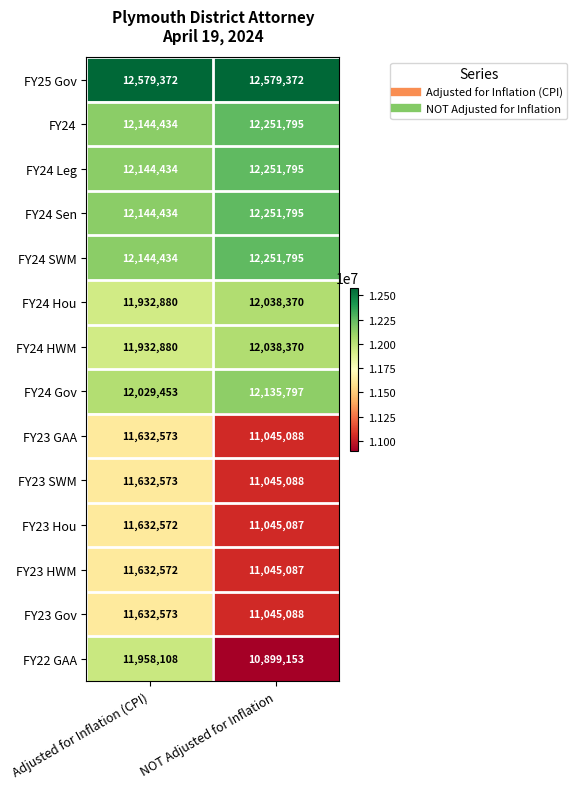

What is the sum of all FY25 Gov values?

25158744